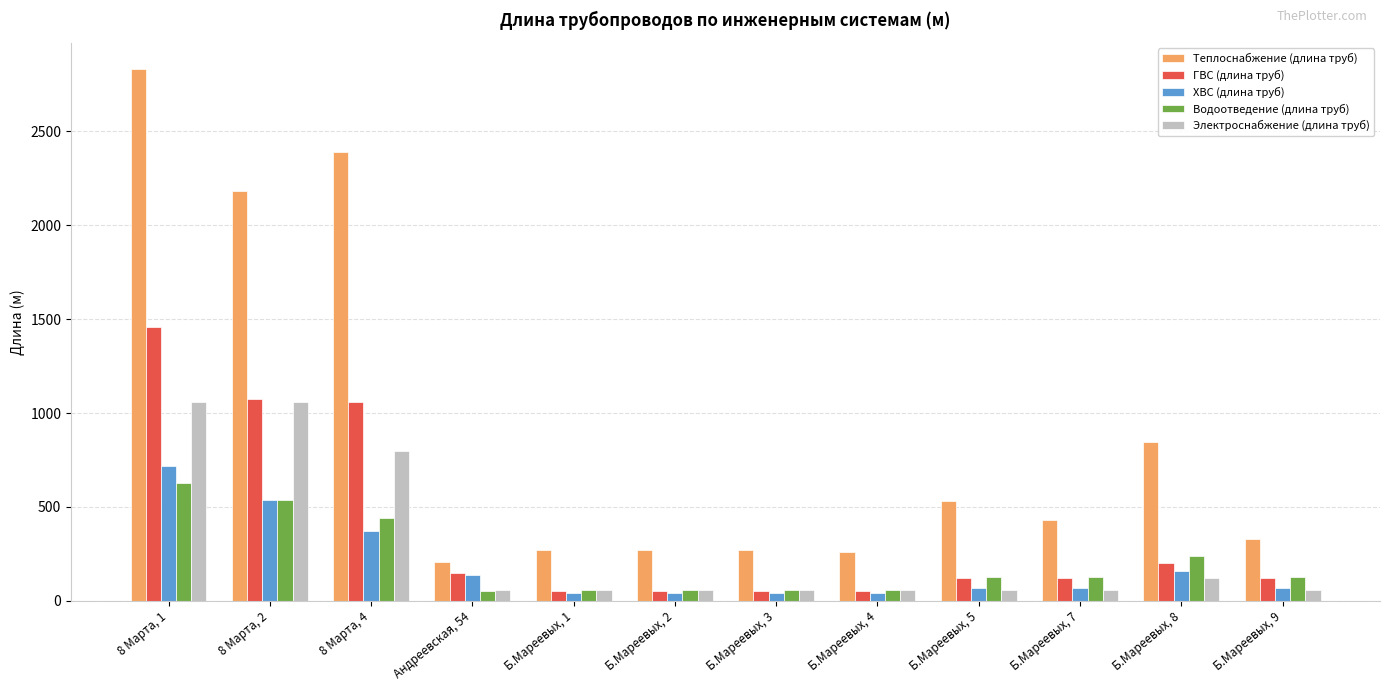

At which label is Теплоснабжение (длина труб) closest to 1517?

8 Марта, 2